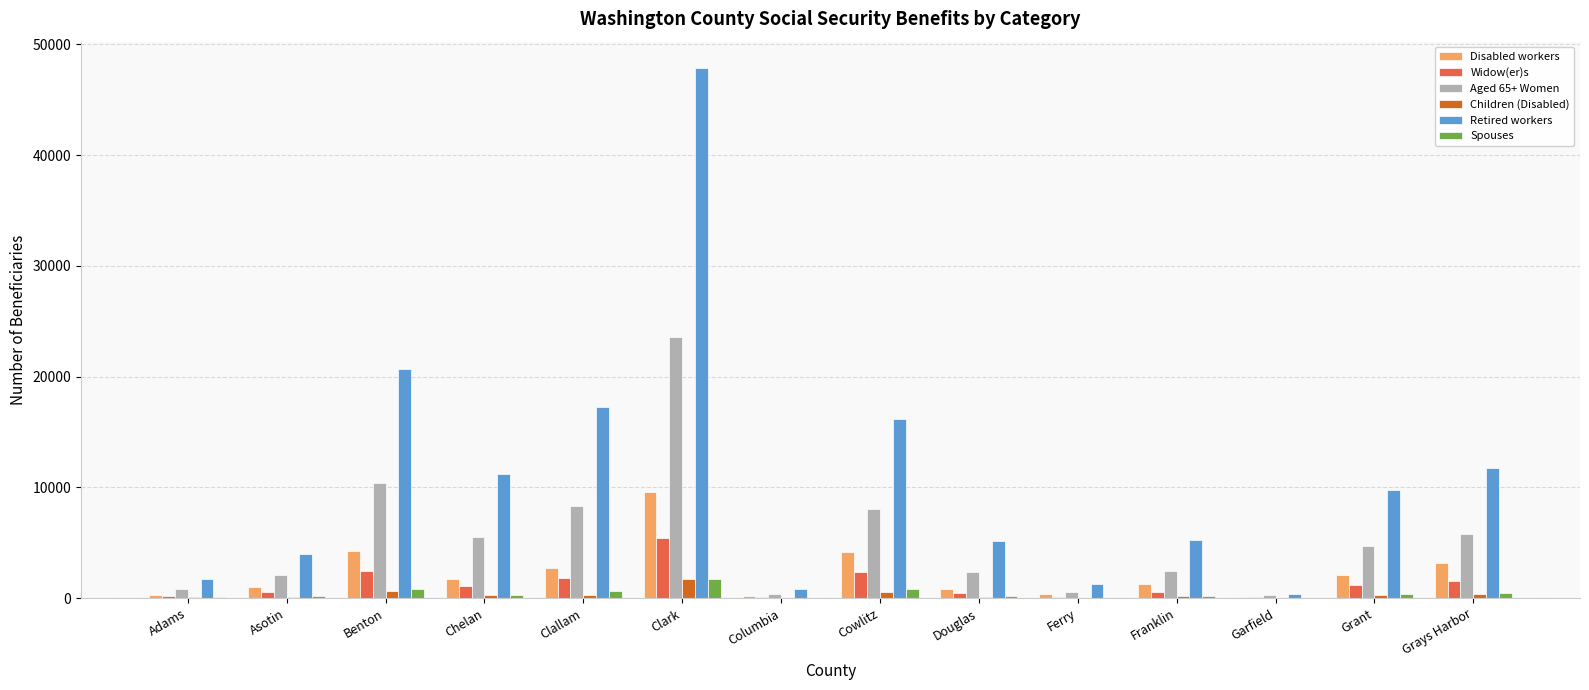

What are all the series names shown in the legend?

Disabled workers, Widow(er)s, Aged 65+ Women, Children (Disabled), Retired workers, Spouses